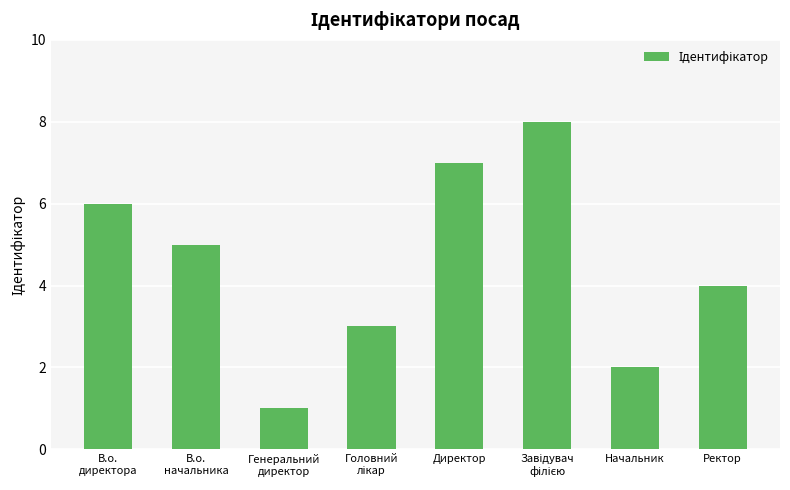

Reading left to right, list all the values displayed in this chart.

6	5	1	3	7	8	2	4